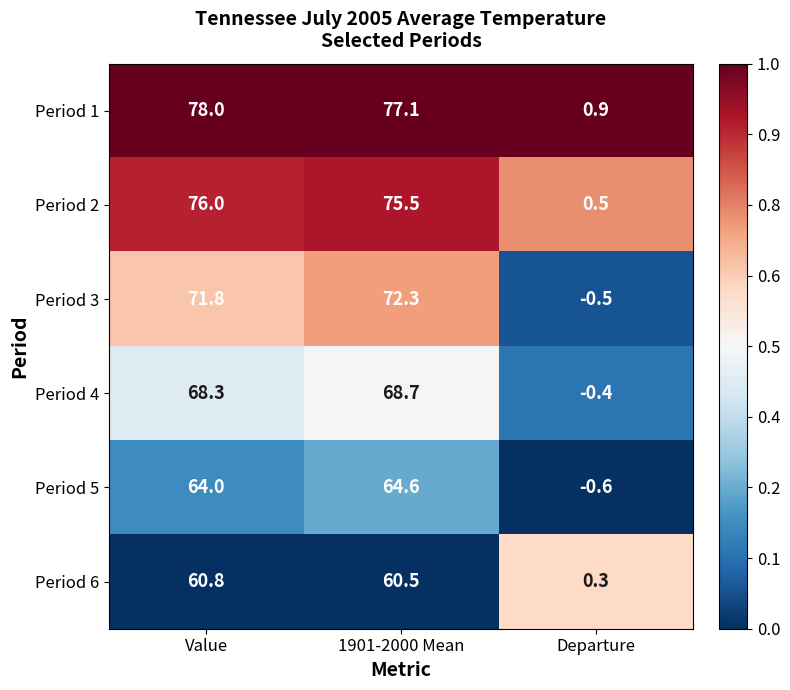

Which label corresponds to the smallest value in the chart?

Departure